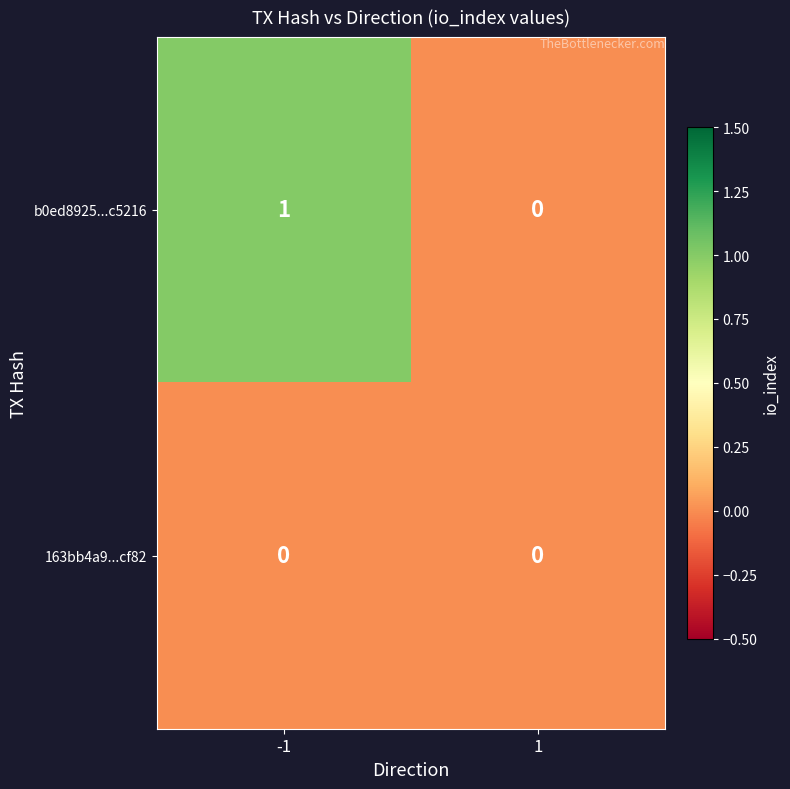

What is the total value across all series at -1?

1